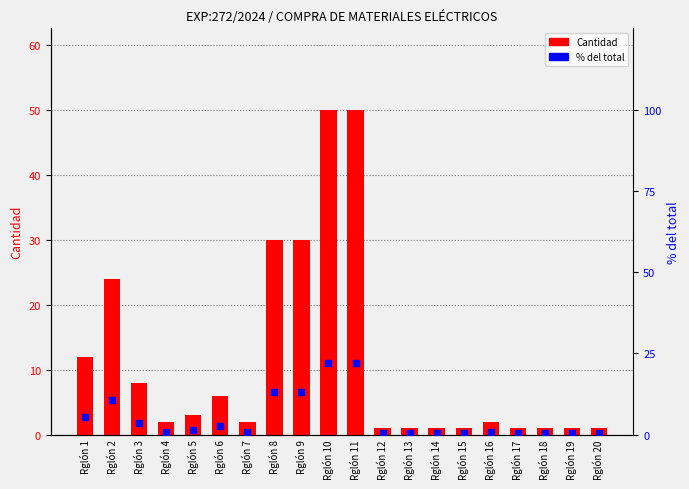

What is the total value across all series at Rglón 13?

1.4